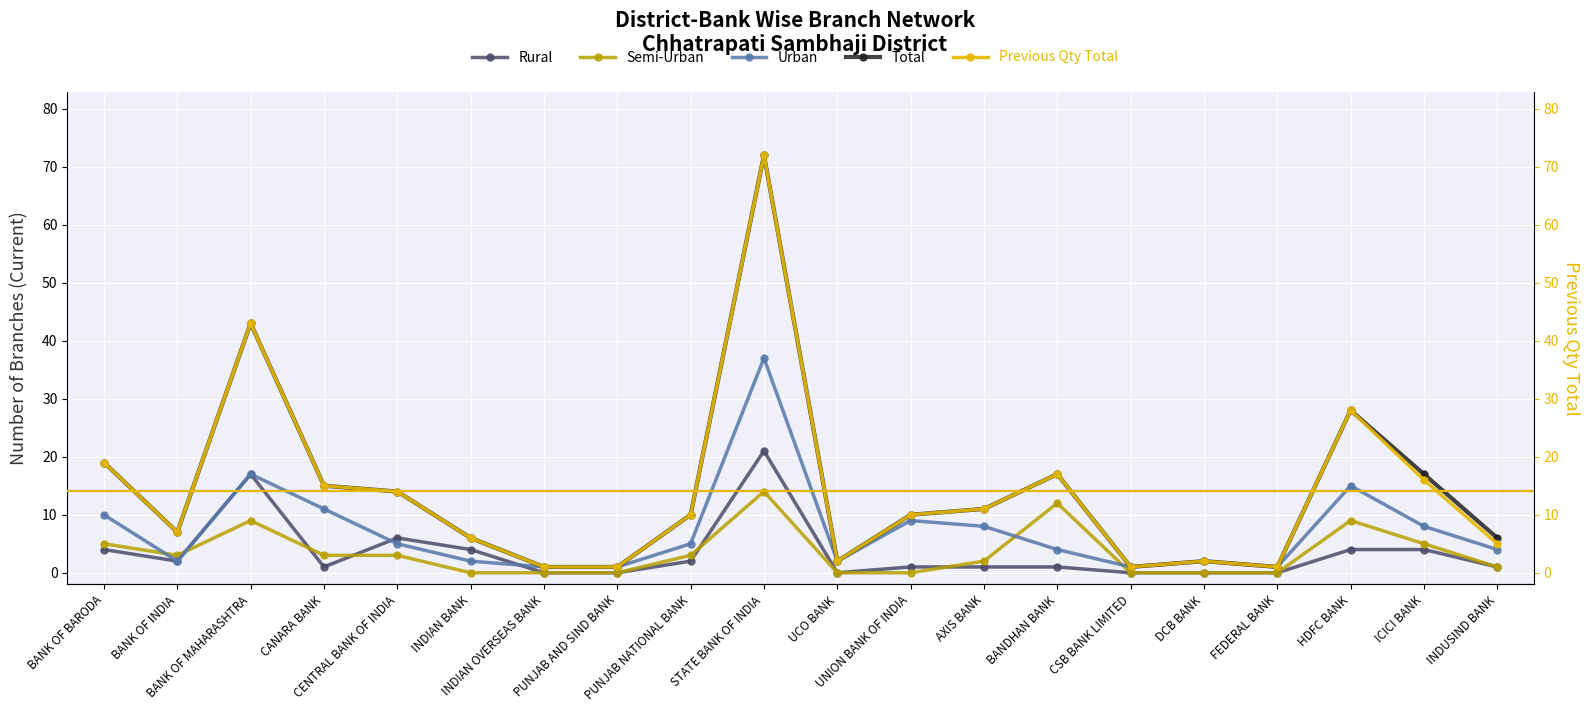

Between UCO BANK and UNION BANK OF INDIA, which series saw the biggest shift?

Total